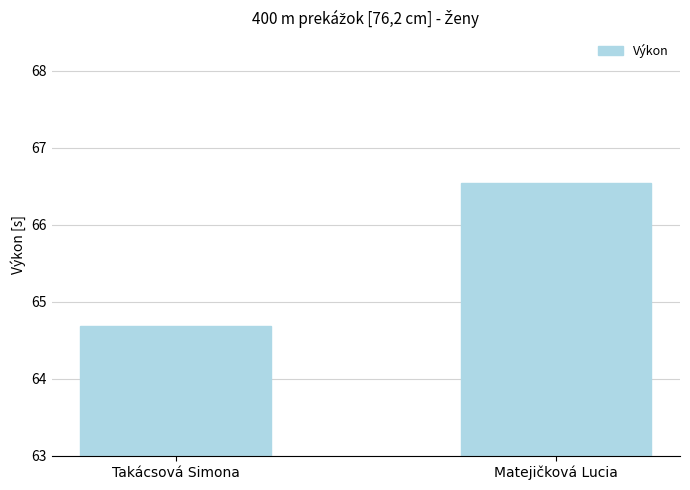

What is the minimum value shown in the chart?

64.7